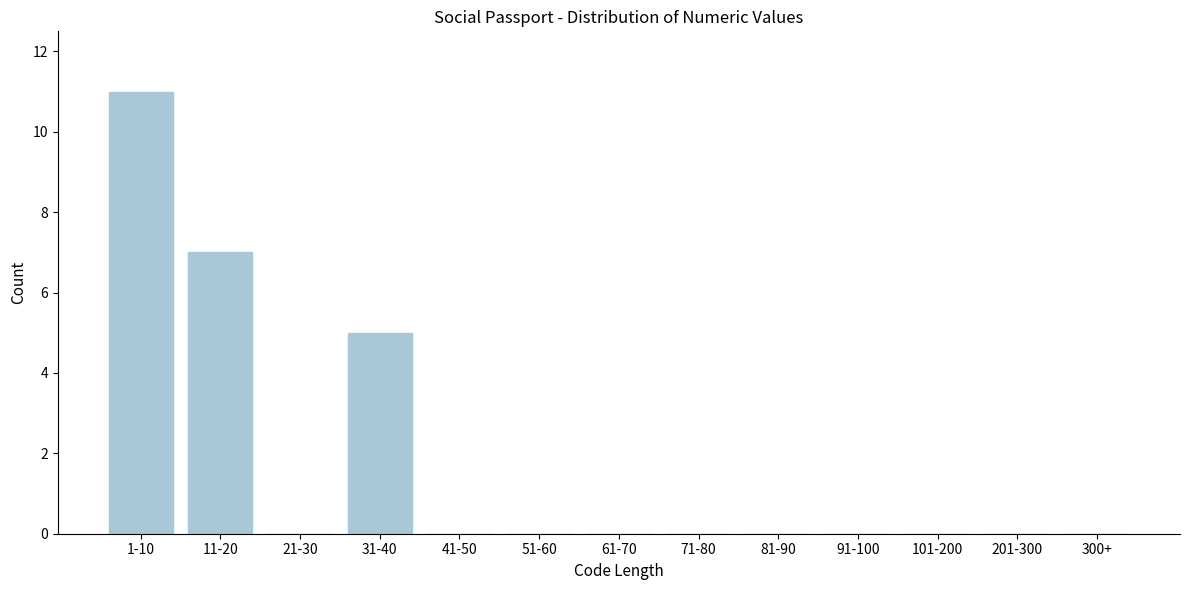

Reading right to left, what are all the values shown in this chart?

300+=0	201-300=0	101-200=0	91-100=0	81-90=0	71-80=0	61-70=0	51-60=0	41-50=0	31-40=5	21-30=0	11-20=7	1-10=11